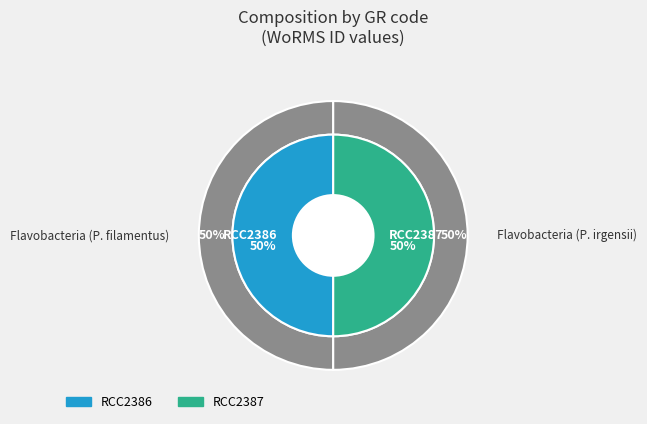

Is the sum of RCC2387 and RCC2386 greater than half?

Yes